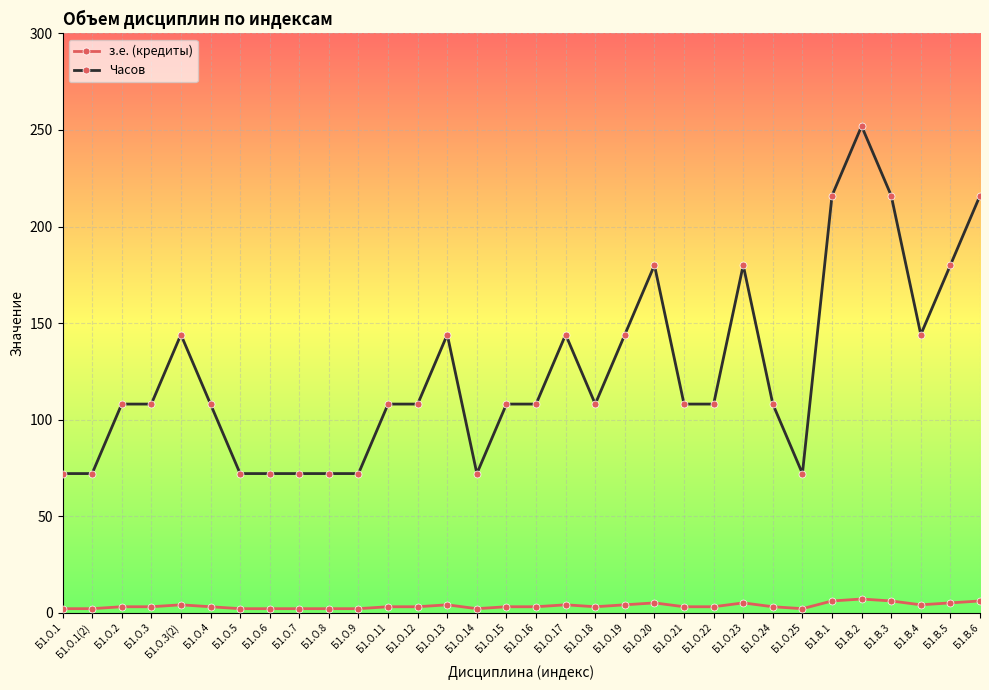

True or false: з.е. (кредиты) and Часов cross at least once.

False